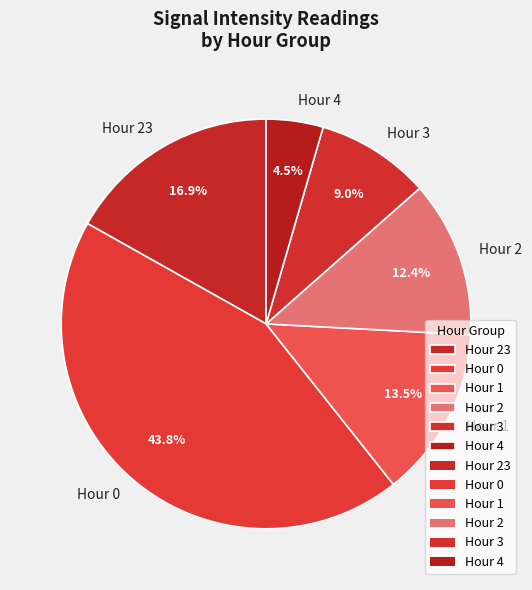

To the nearest percent, what is the average slice percentage?

17%